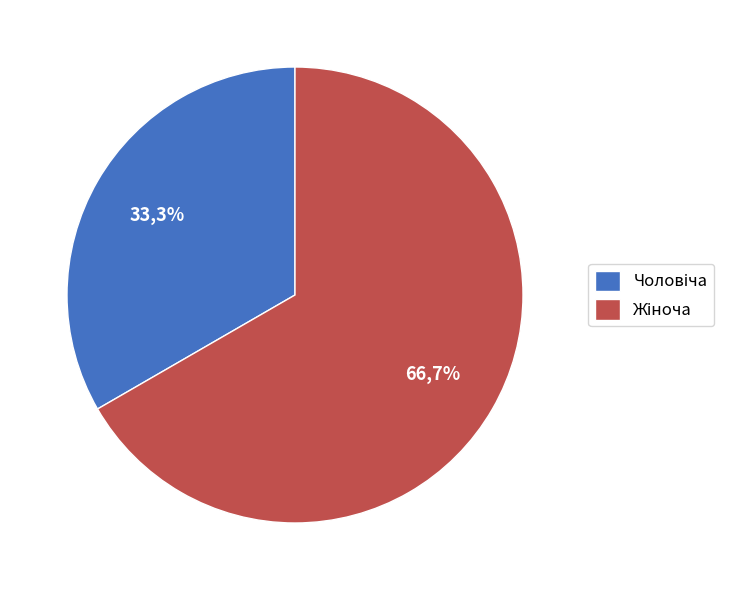

How many slices are in this pie chart?

2